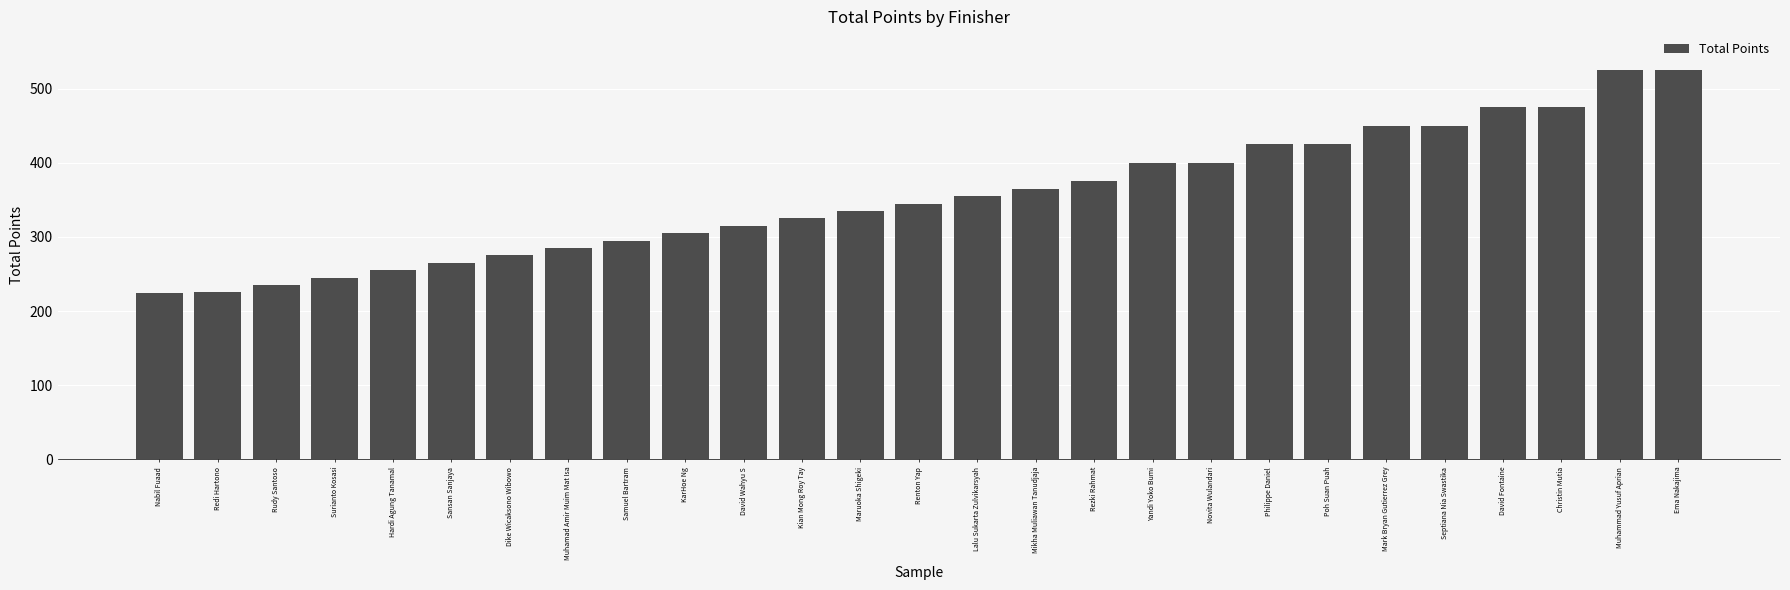

What is the sum of all values?

9574